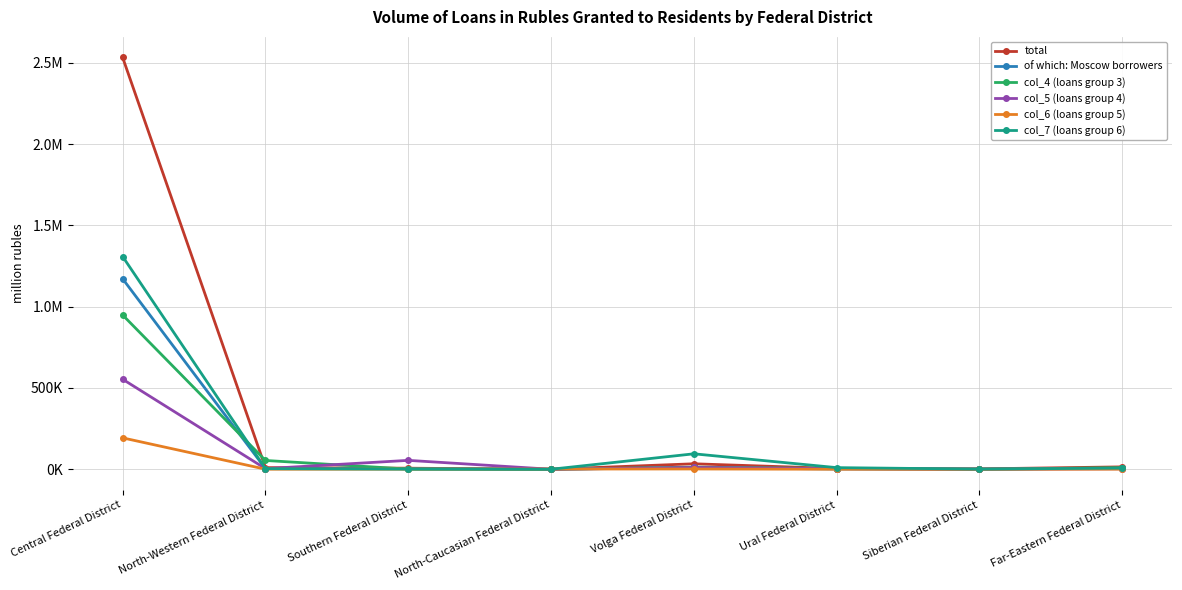

Does the chart have visible grid lines?

Yes